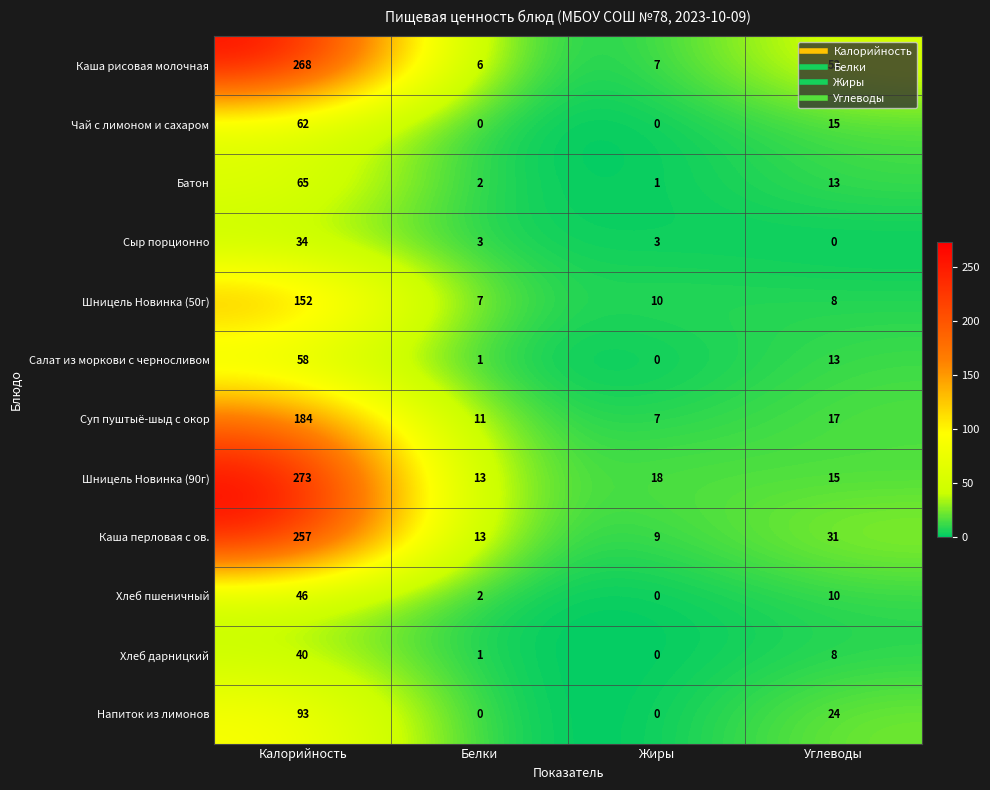

What is the average value of the Напиток из лимонов series?

29